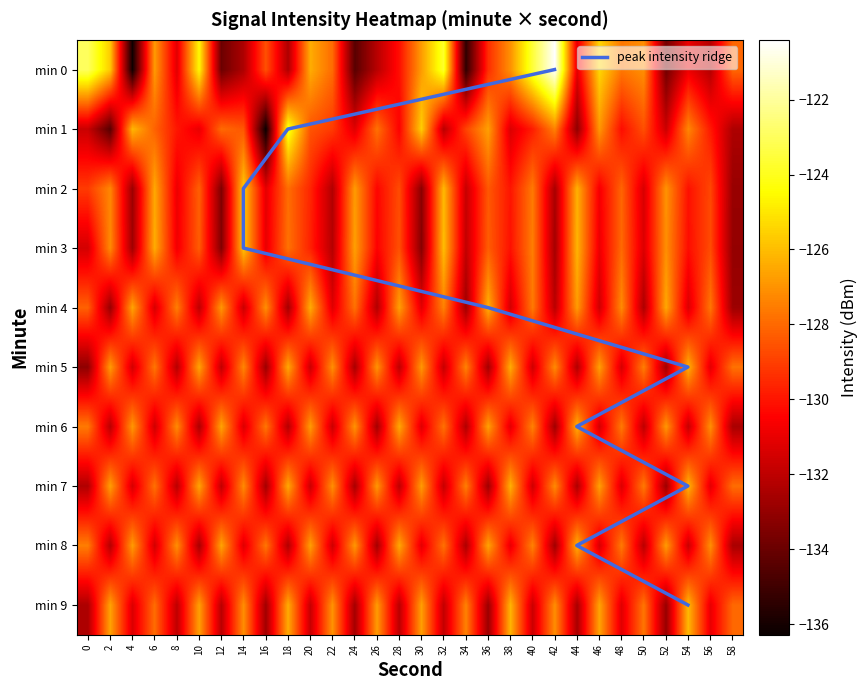

How many categories are shown in the chart?

30